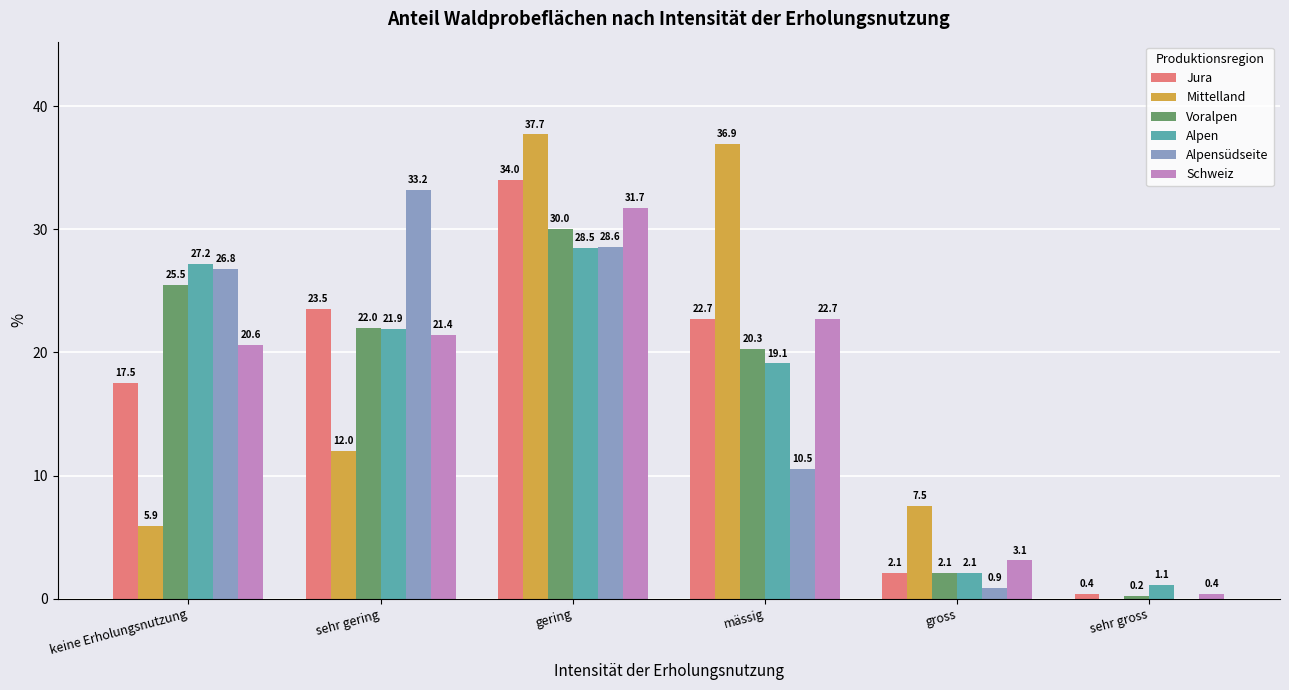

What is the sum of the Alpensüdseite values at sehr gross and gross?

0.9